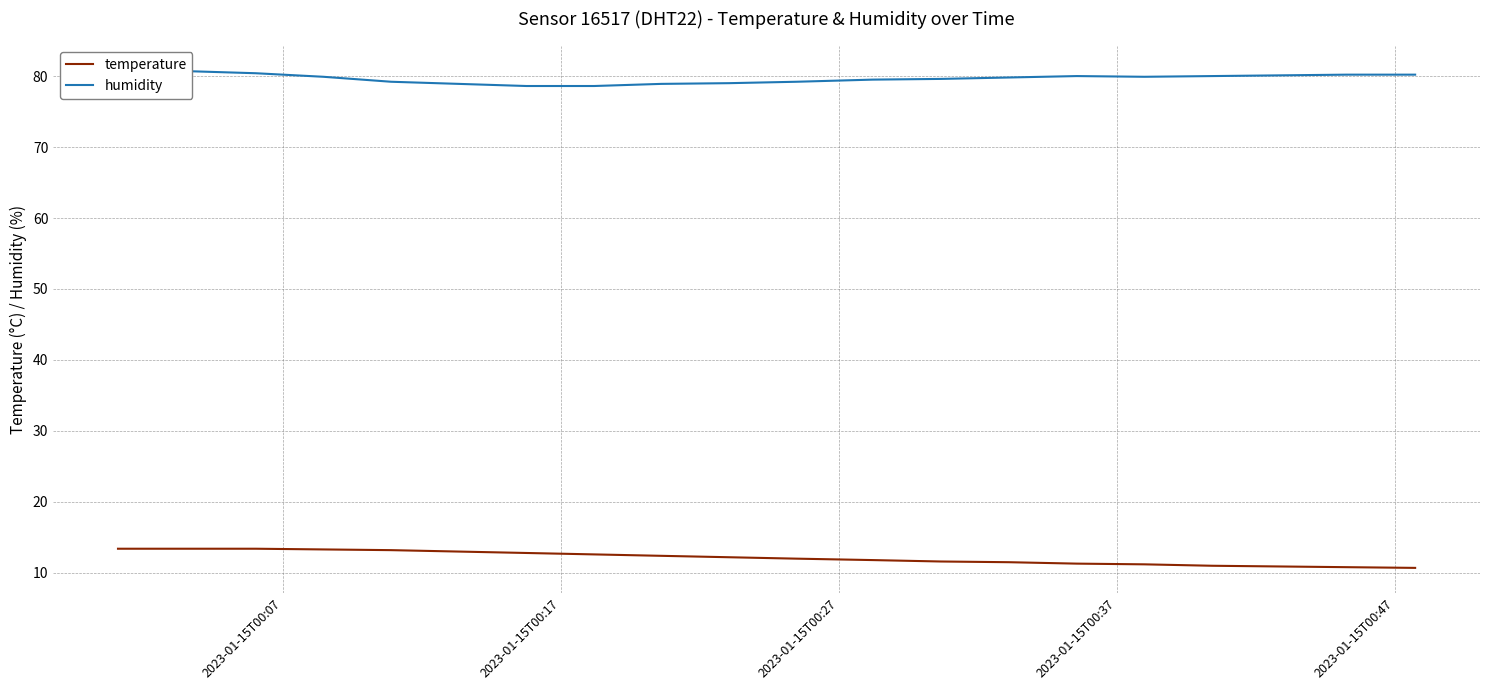

What is the minimum value for temperature?

10.7